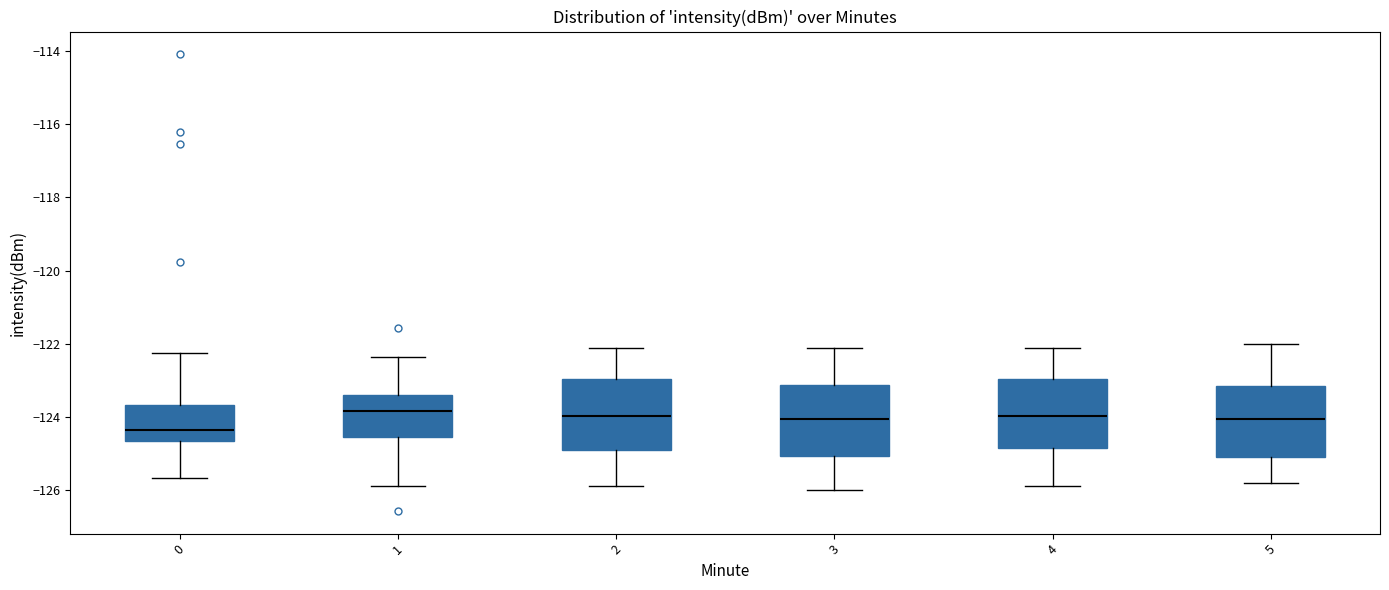

Which box has the lowest median line?

0